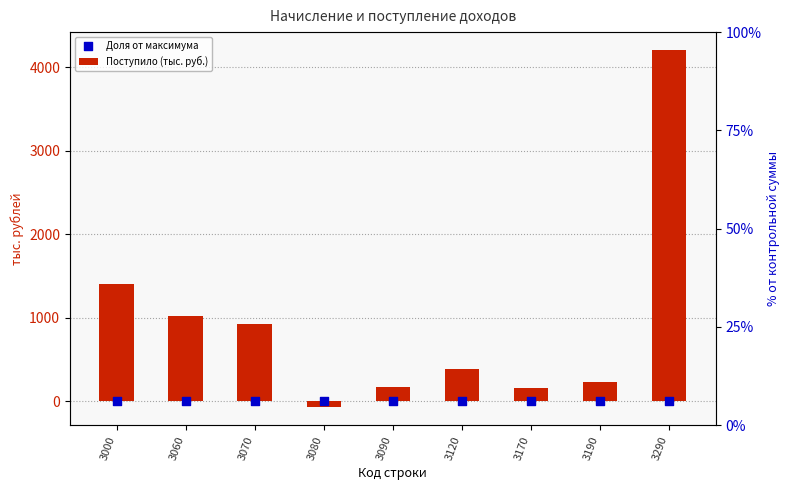

What is the total value across all series at 3070?

921.2